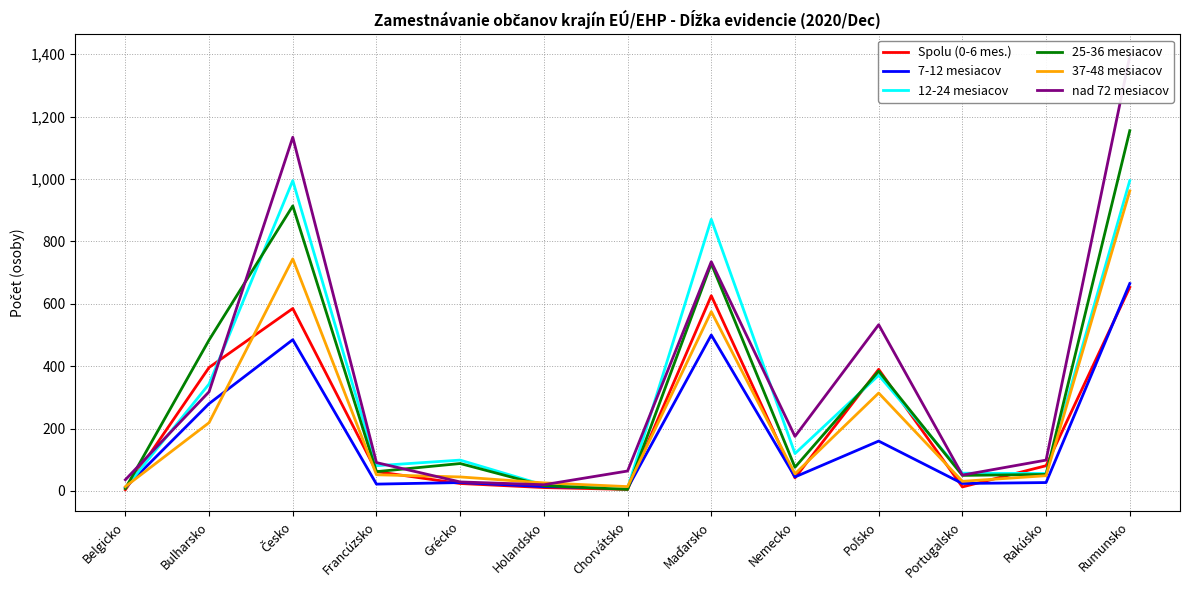

How many interior local valleys does the nad 72 mesiacov series have?

3